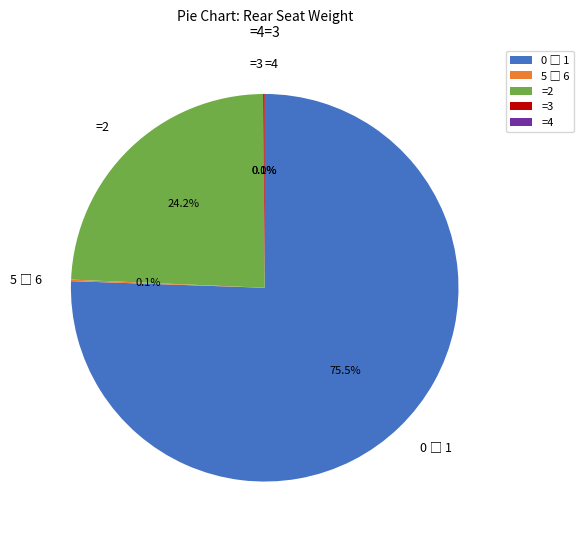

Between 242 and 342, which is larger?

342